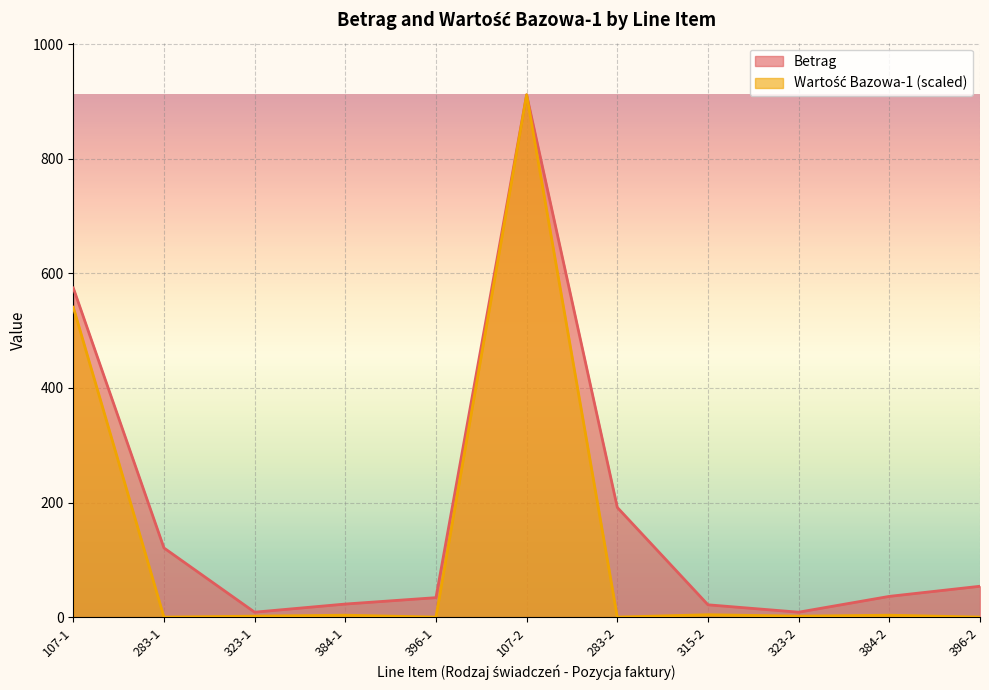

What is the sum of all Betrag values?

1983.5